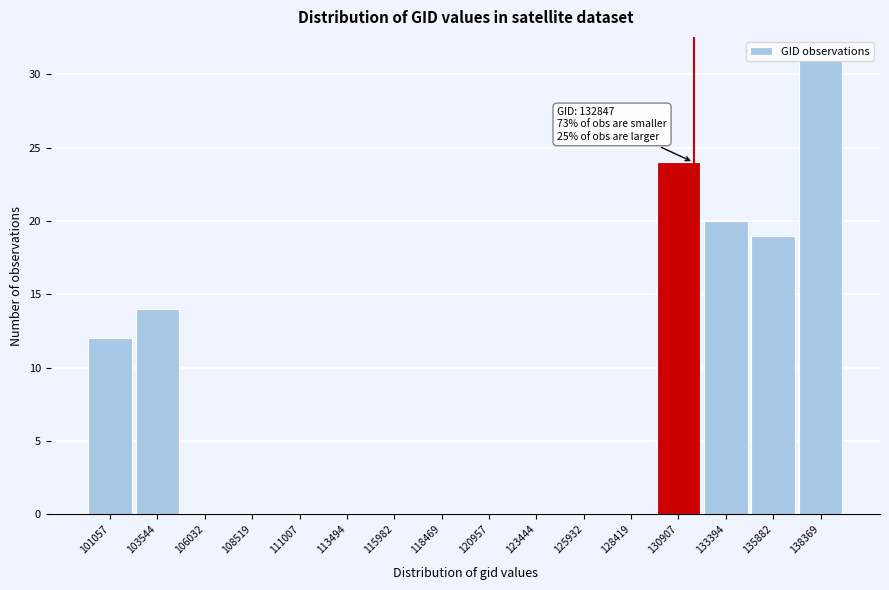

At which label is the value closest to 15?

103544